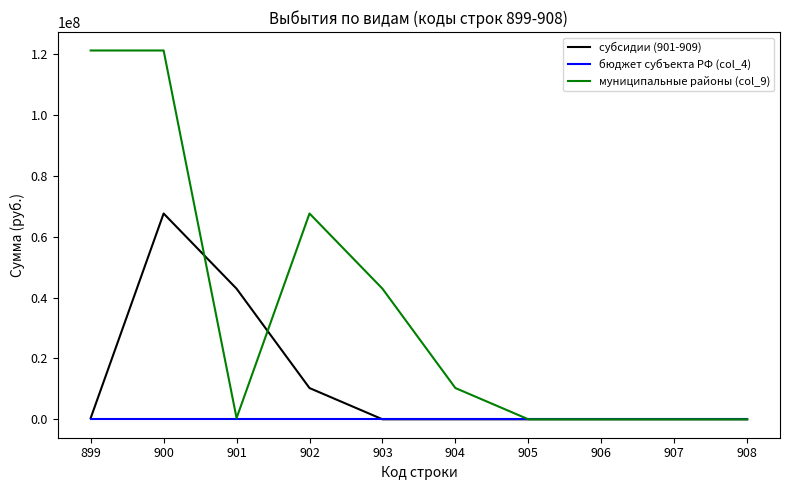

Which series changed the most between 900 and 906?

муниципальные районы (col_9)